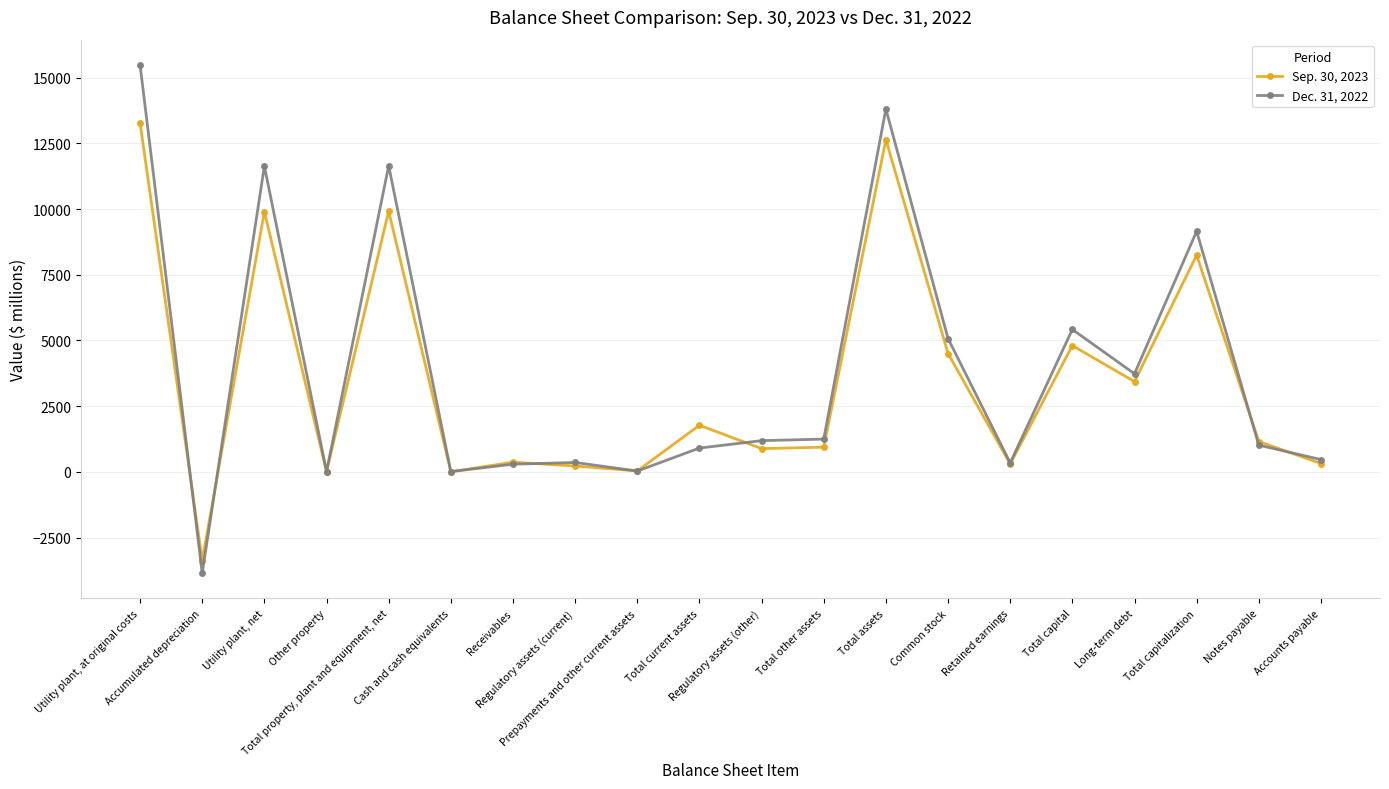

Which series changed the most between Prepayments and other current assets and Total current assets?

Sep. 30, 2023